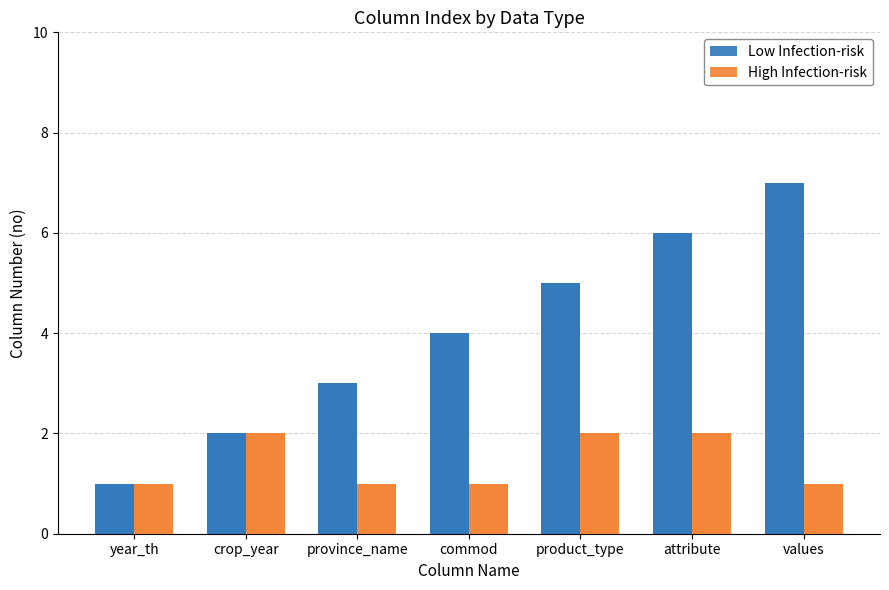

The Low Infection-risk series shows 2 at year_th. True or false?

False